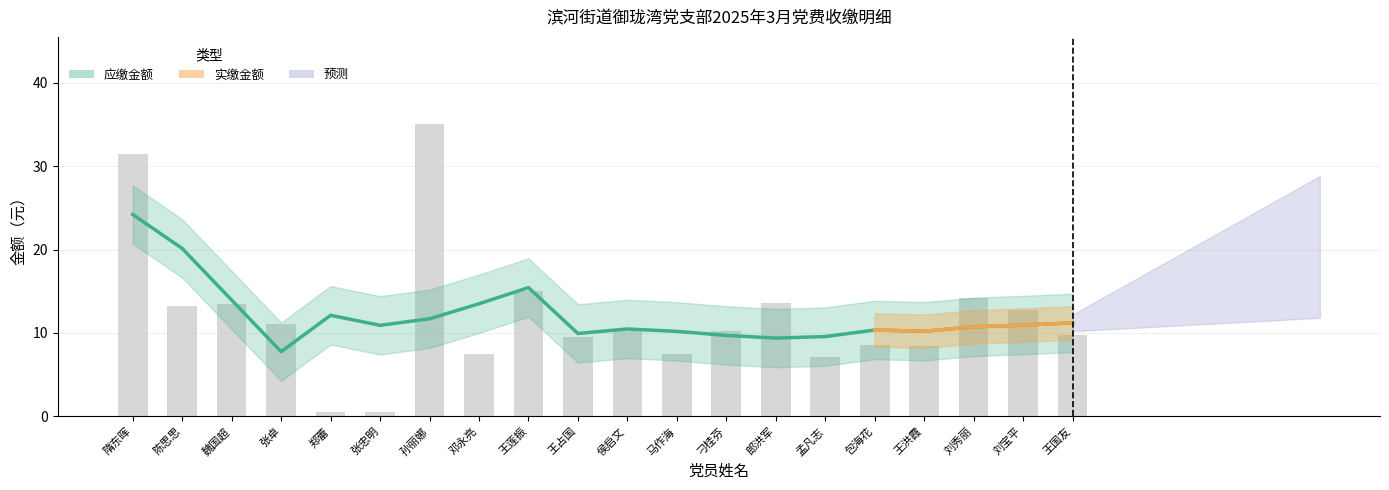

The chart shows a value of 6.7 at 王莲振. True or false?

False